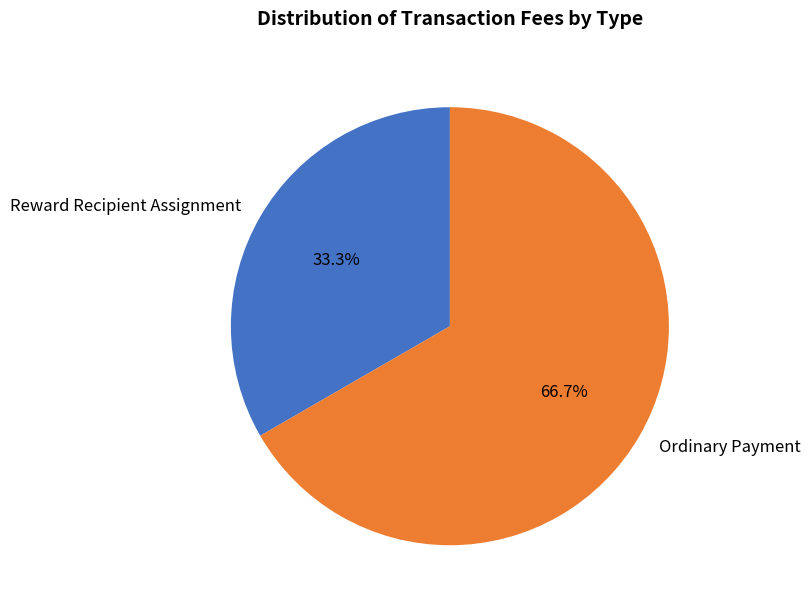

Does Reward Recipient Assignment account for over 50% of the chart?

No